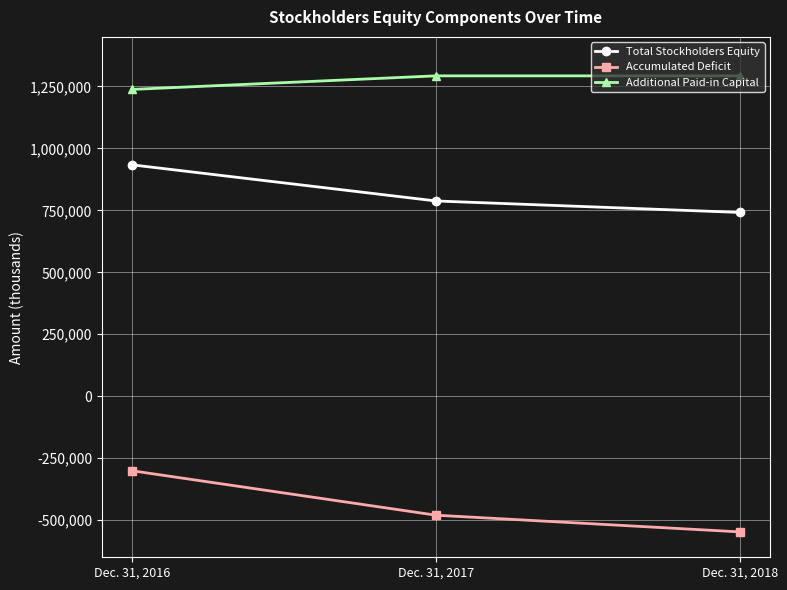

How many data points does each series have?

3